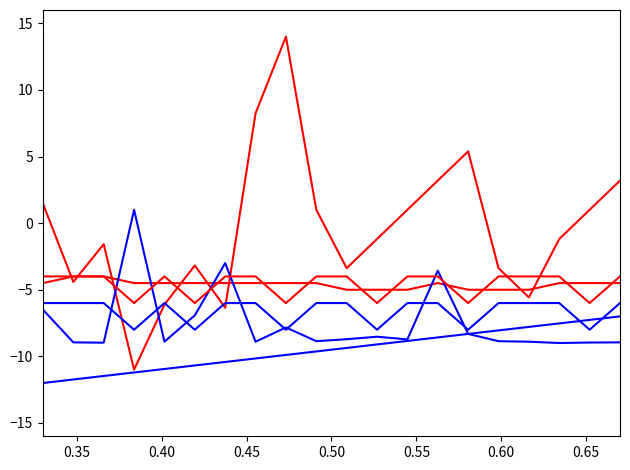

Does the chart display data point markers on the line(s)?

No